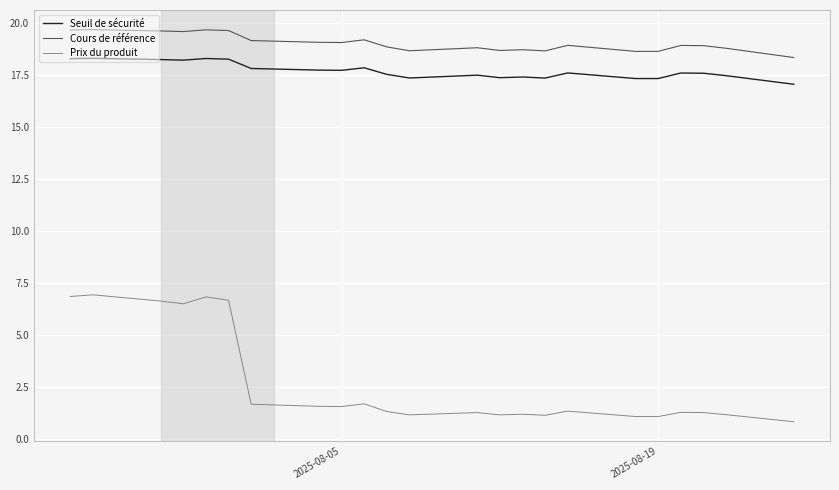

What is the greatest value displayed?

19.7